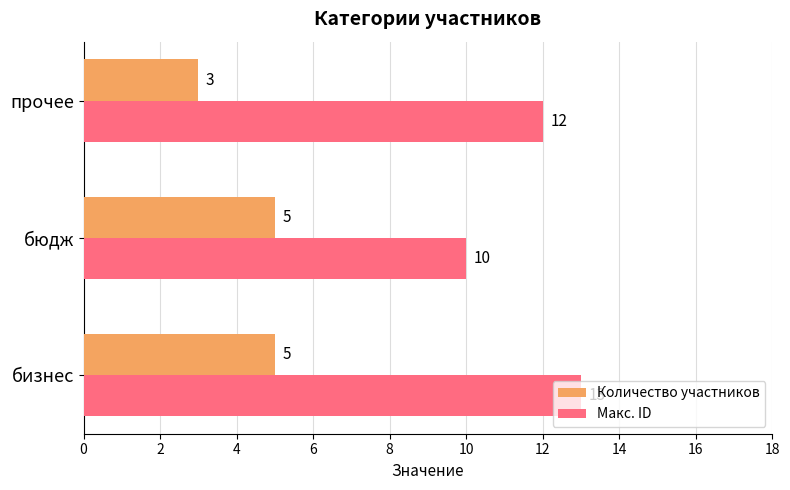

Rank the series by their maximum value, from lowest to highest.

Количество участников, Макс. ID